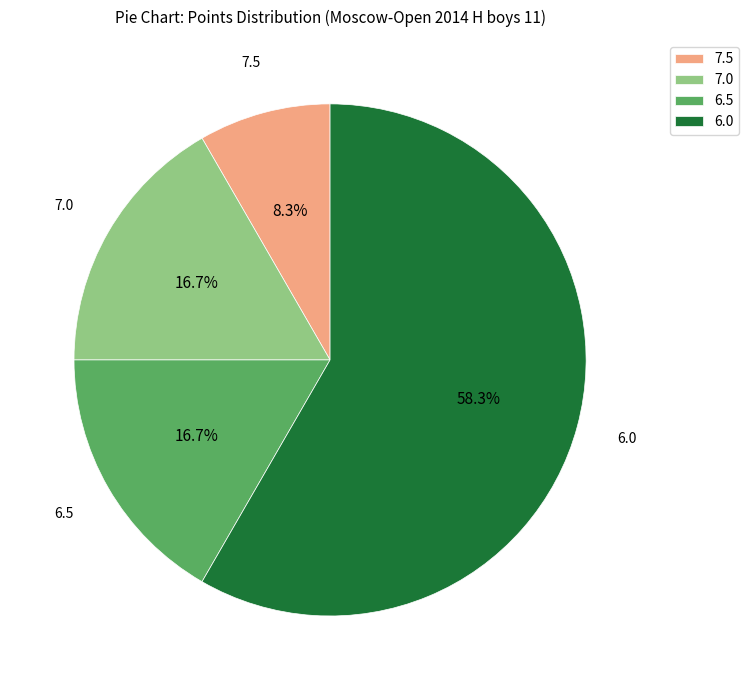

True or false: 6.5 accounts for 11% of the total.

False